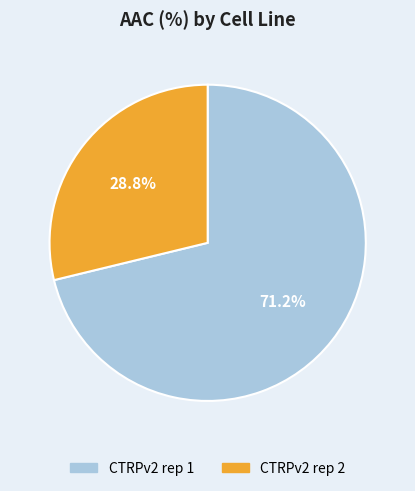

To the nearest percent, what is the difference between the largest and smallest slice percentages?

42%